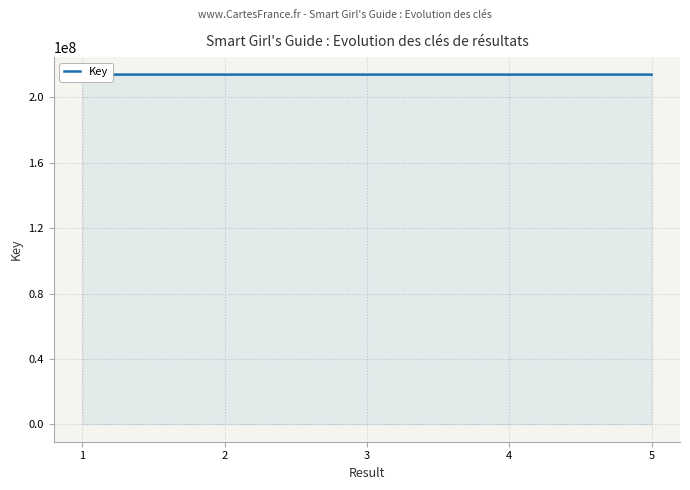

Approximately how many times larger is the value at 2 compared to 3?

1.0